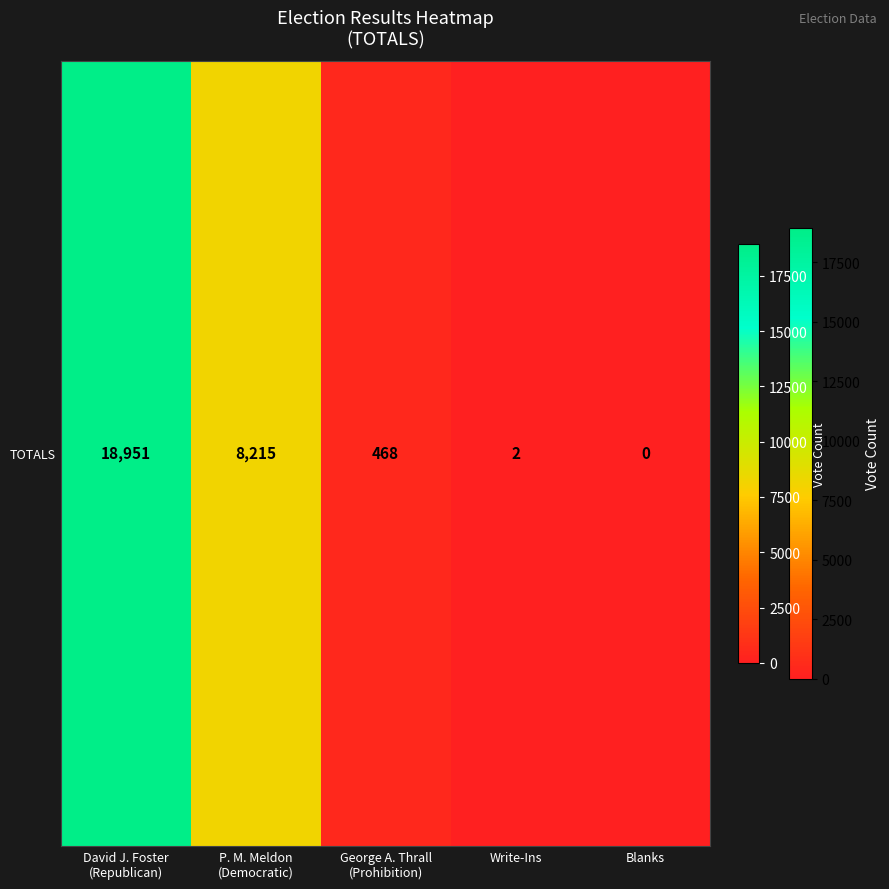

What is the sum of all values?

27636